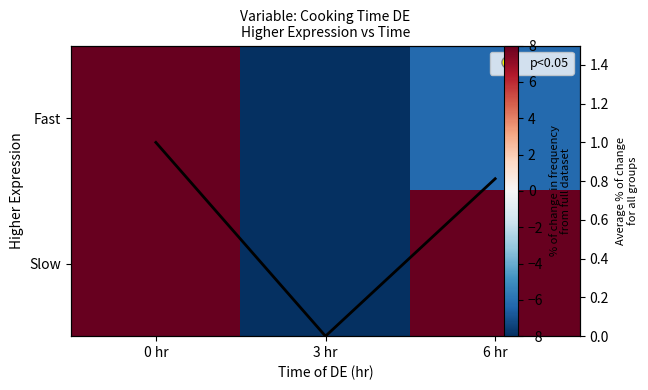

Rank the series at 0 hr from highest to lowest value.

Slow, Fast